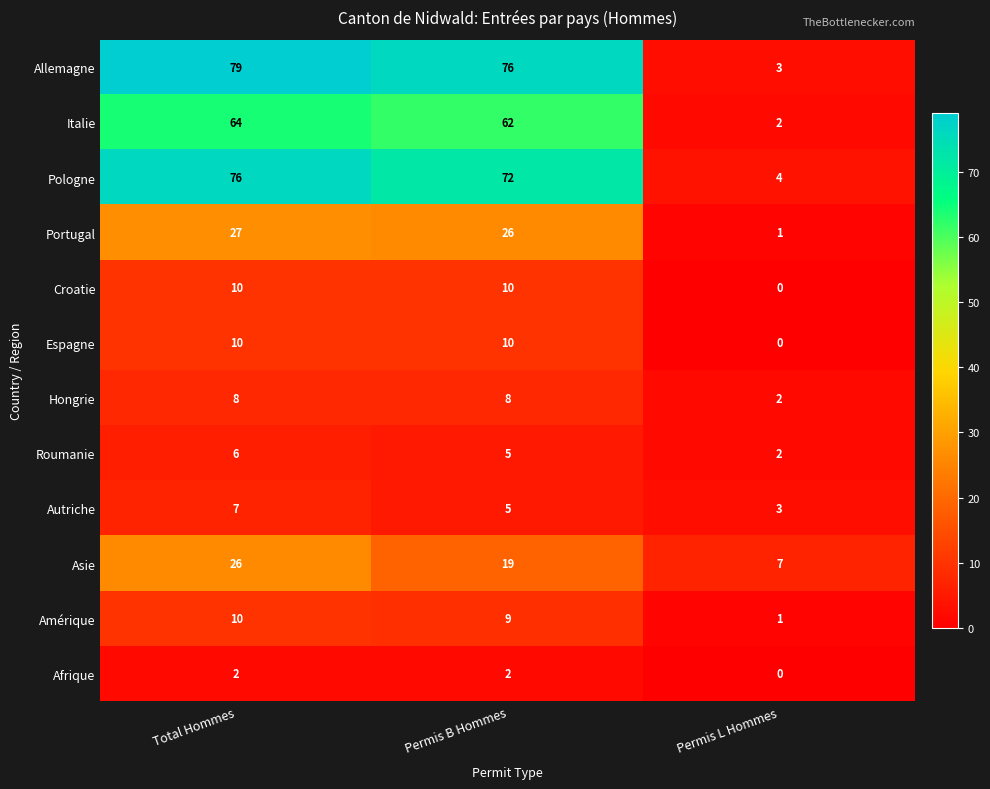

What is the sum of all Roumanie values?

13